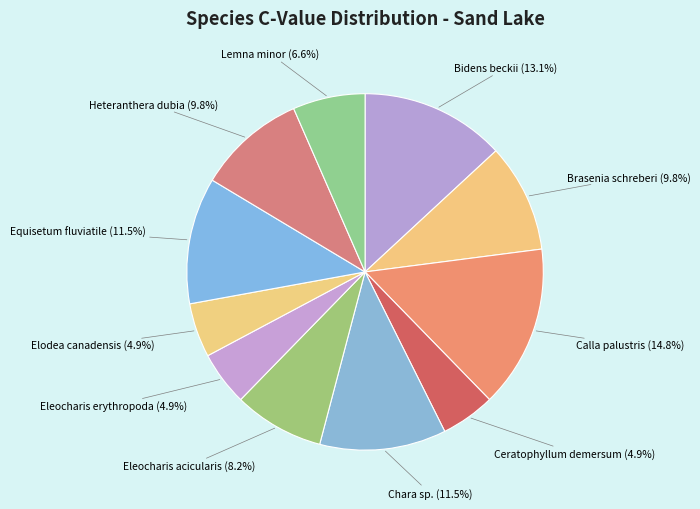

Does Ceratophyllum demersum represent more than half of the total?

No